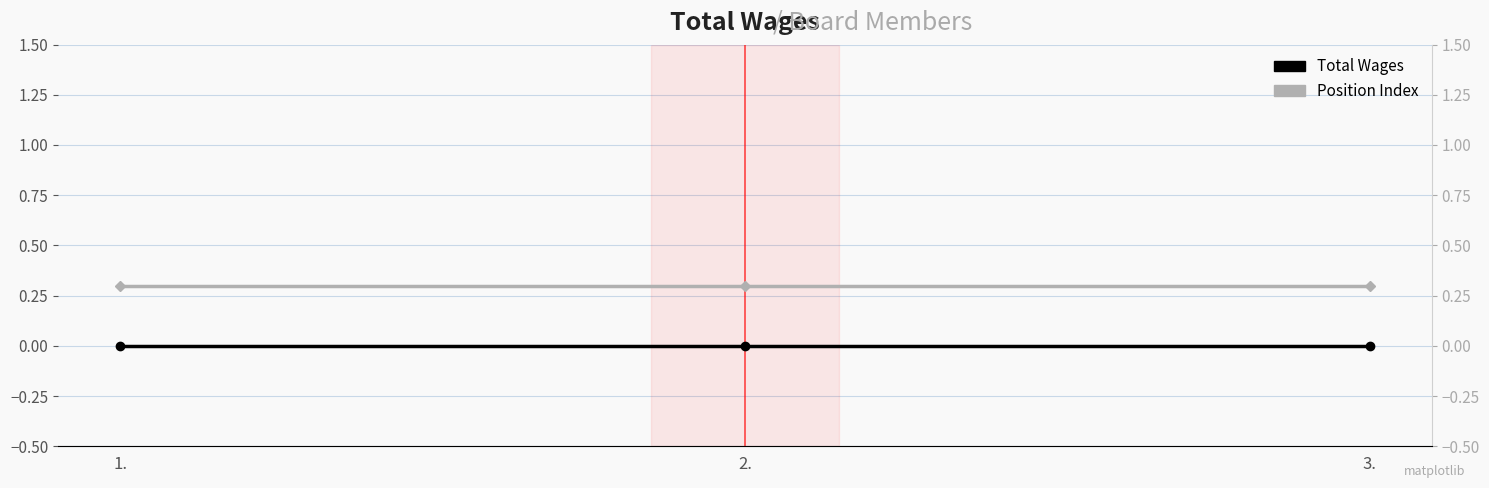

Rank the categories by Position Index value from highest to lowest.

1., 2., 3.